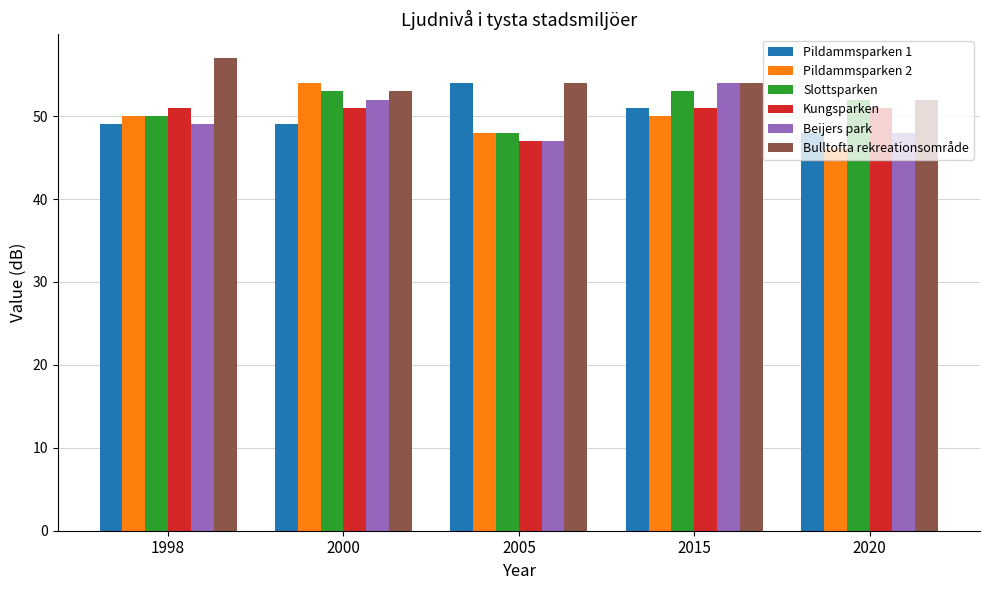

The value of Beijers park at 2015 is 18. True or false?

False